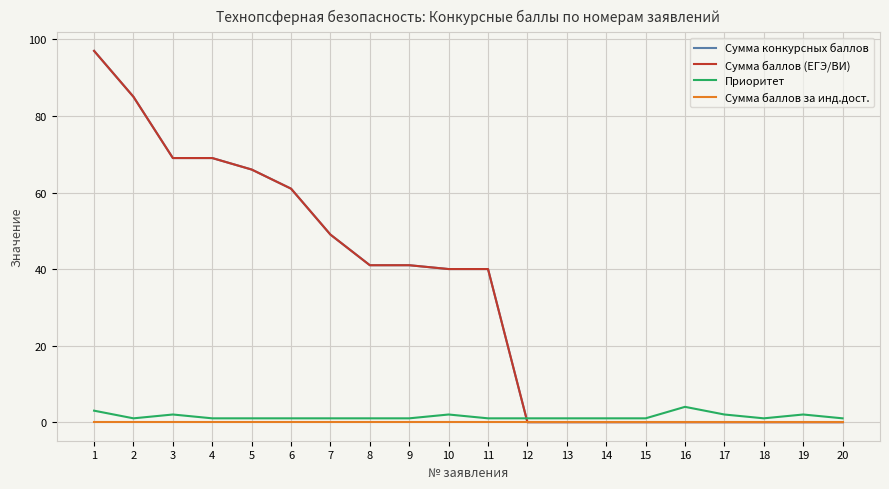

Does the chart display data point markers on the line(s)?

No